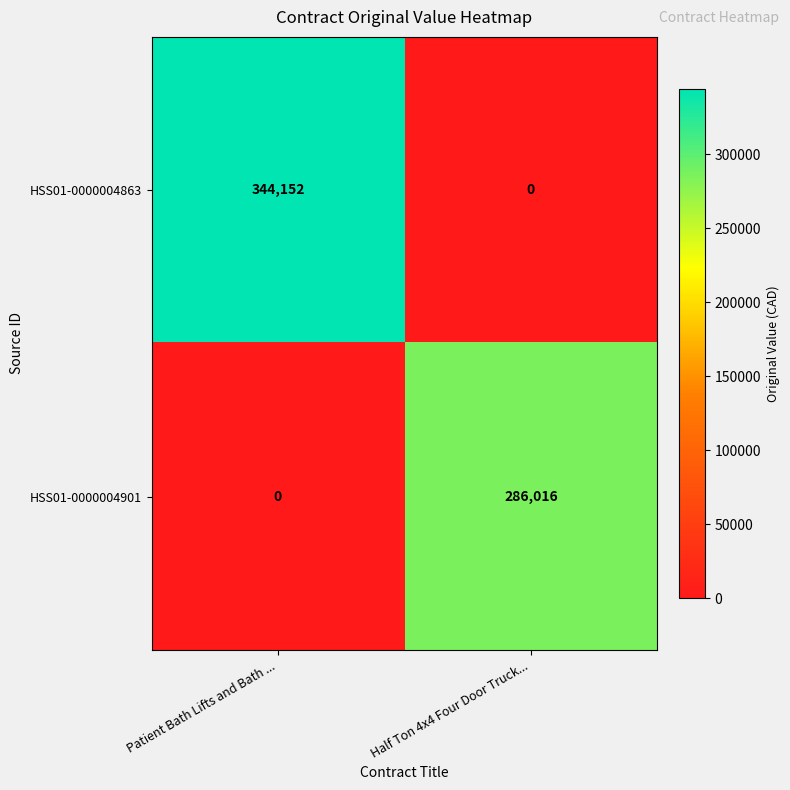

Rank the series by their maximum value, from lowest to highest.

HSS01-0000004901, HSS01-0000004863